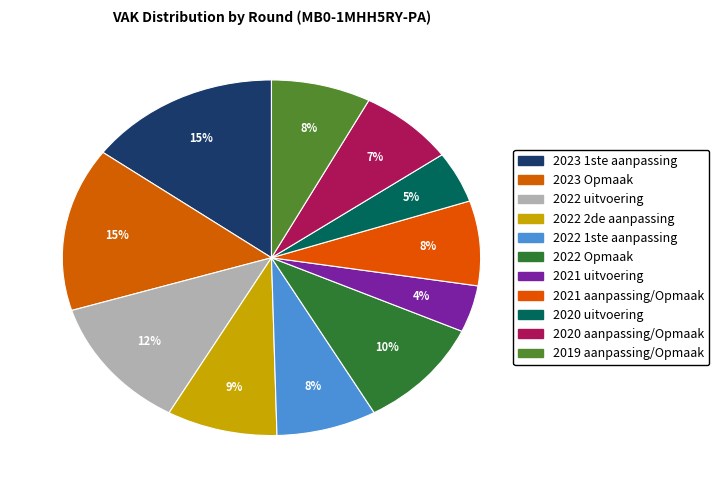

What percentage do 2019 aanpassing/Opmaak and 2023 Opmaak together represent?

22.6%